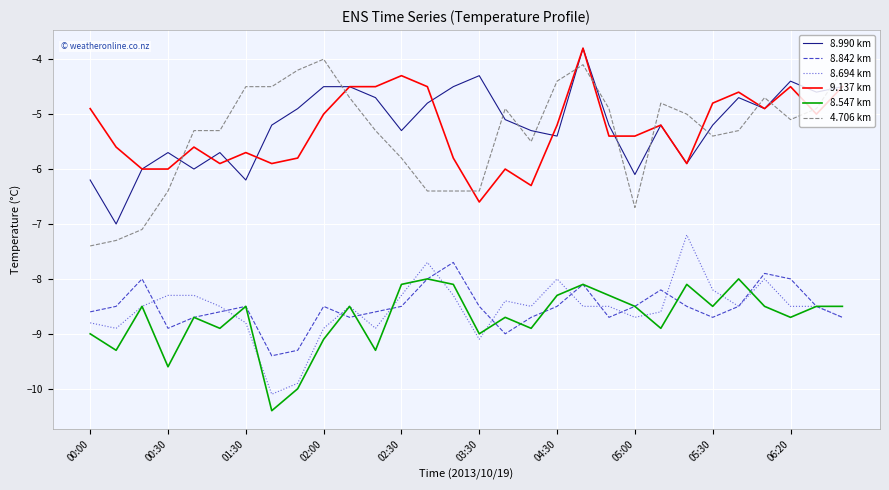

What is the maximum value for 8.842 km?

-7.7